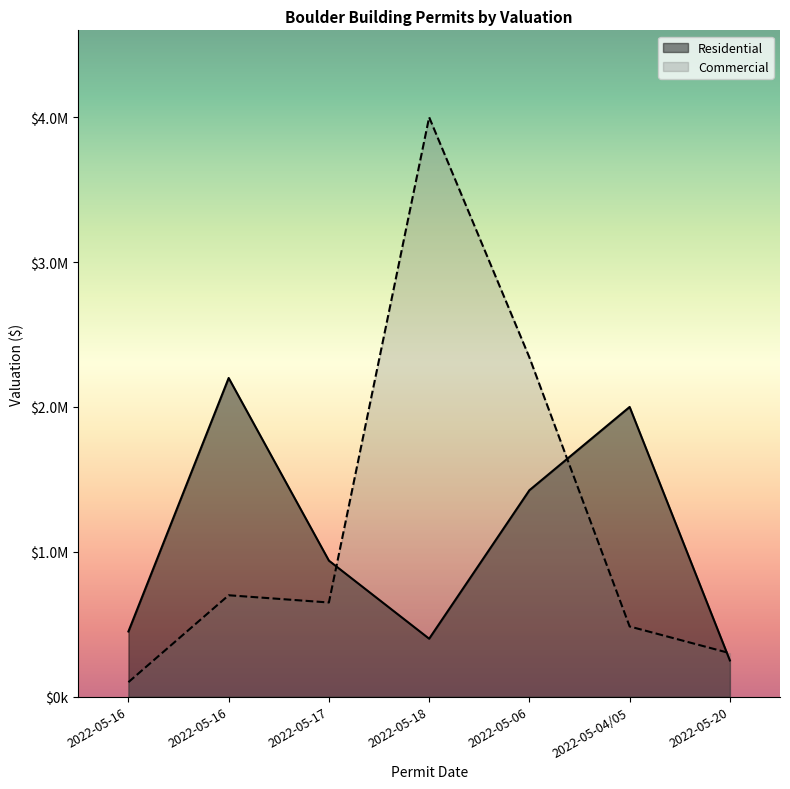

True or false: Commercial and Residential intersect in this chart.

True